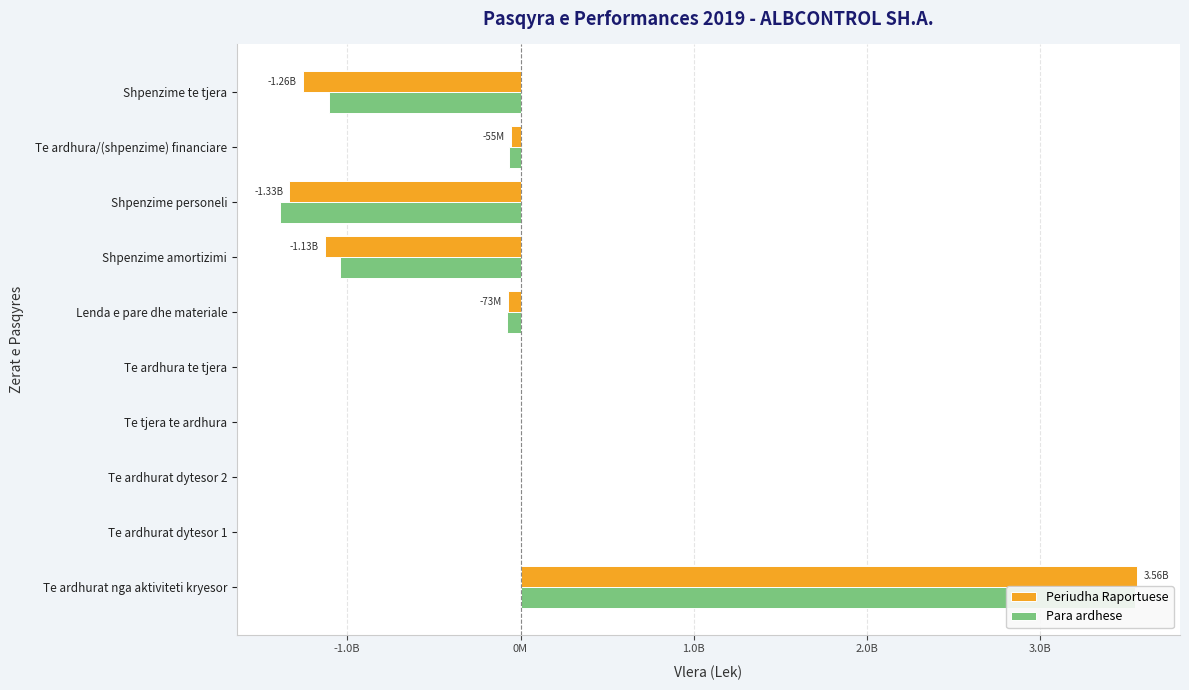

Rank the series at Shpenzime personeli from highest to lowest value.

Periudha Raportuese, Para ardhese